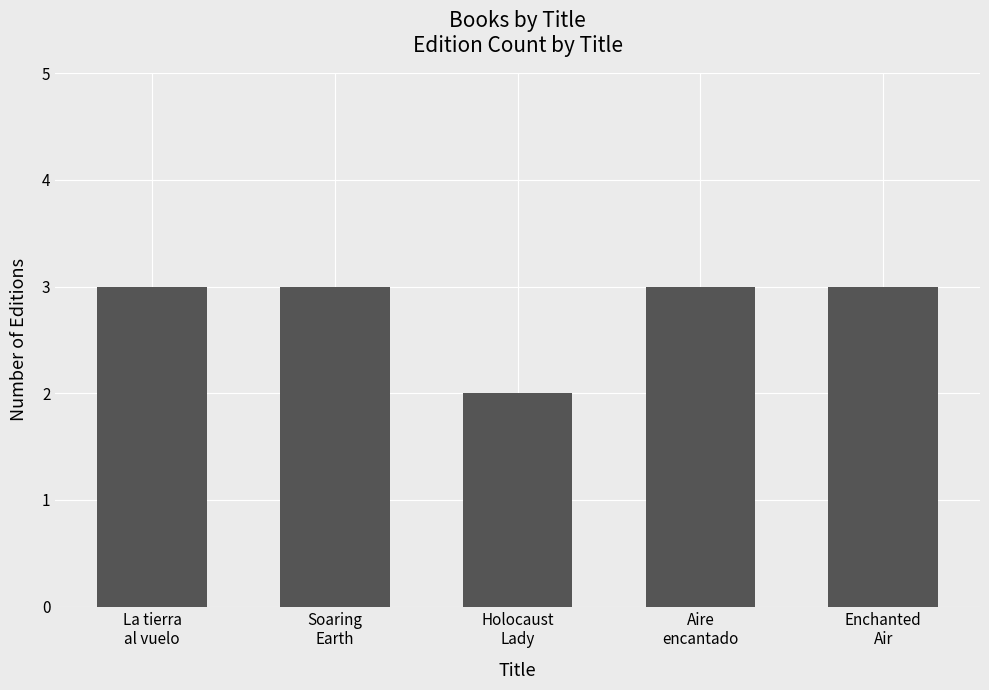

What is the sum of the values at Holocaust
Lady and La tierra
al vuelo?

5